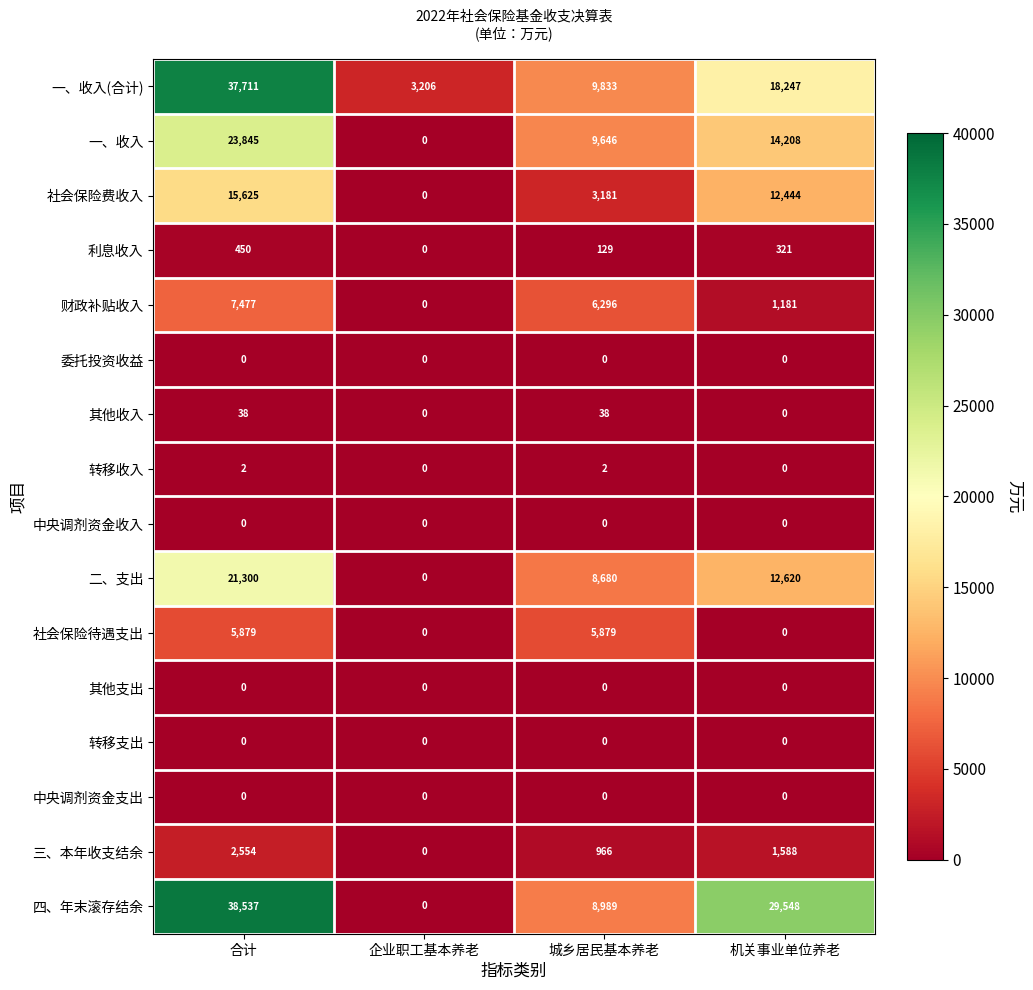

Rank the categories by 一、收入 value from highest to lowest.

合计, 机关事业单位养老, 城乡居民基本养老, 企业职工基本养老